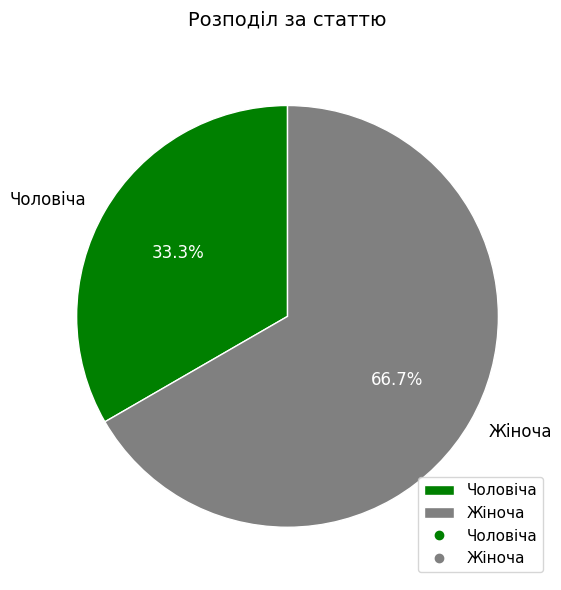

Which slice is the smallest?

Чоловіча